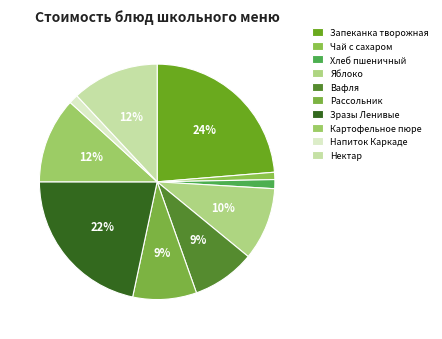

What is the ratio of the value at Вафля to the value at Напиток Каркаде?

6.8